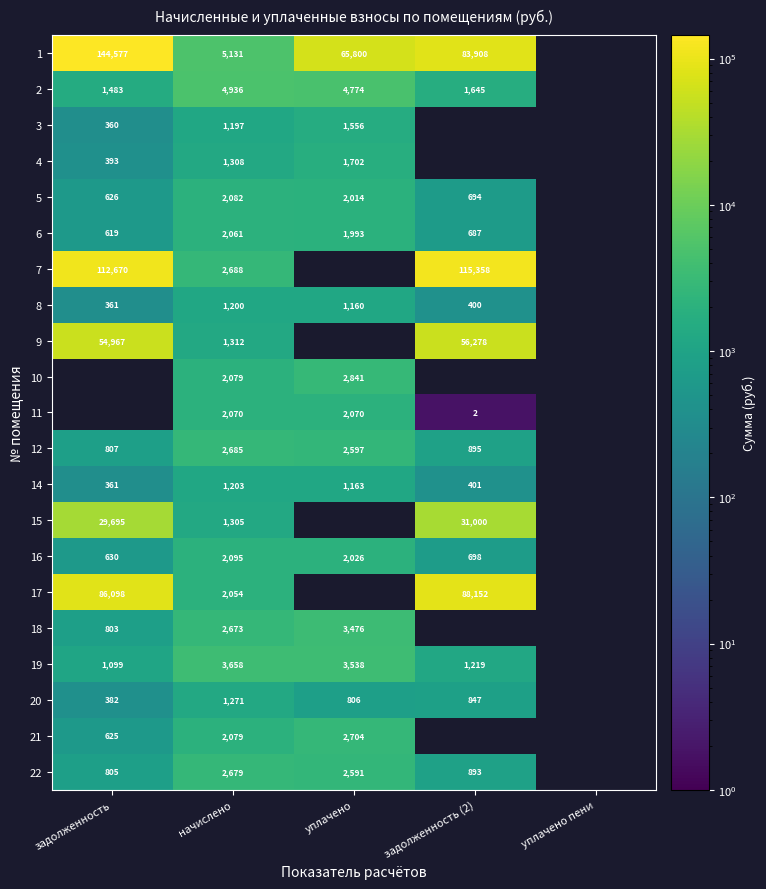

At which category is the sum across all series the highest?

начислено